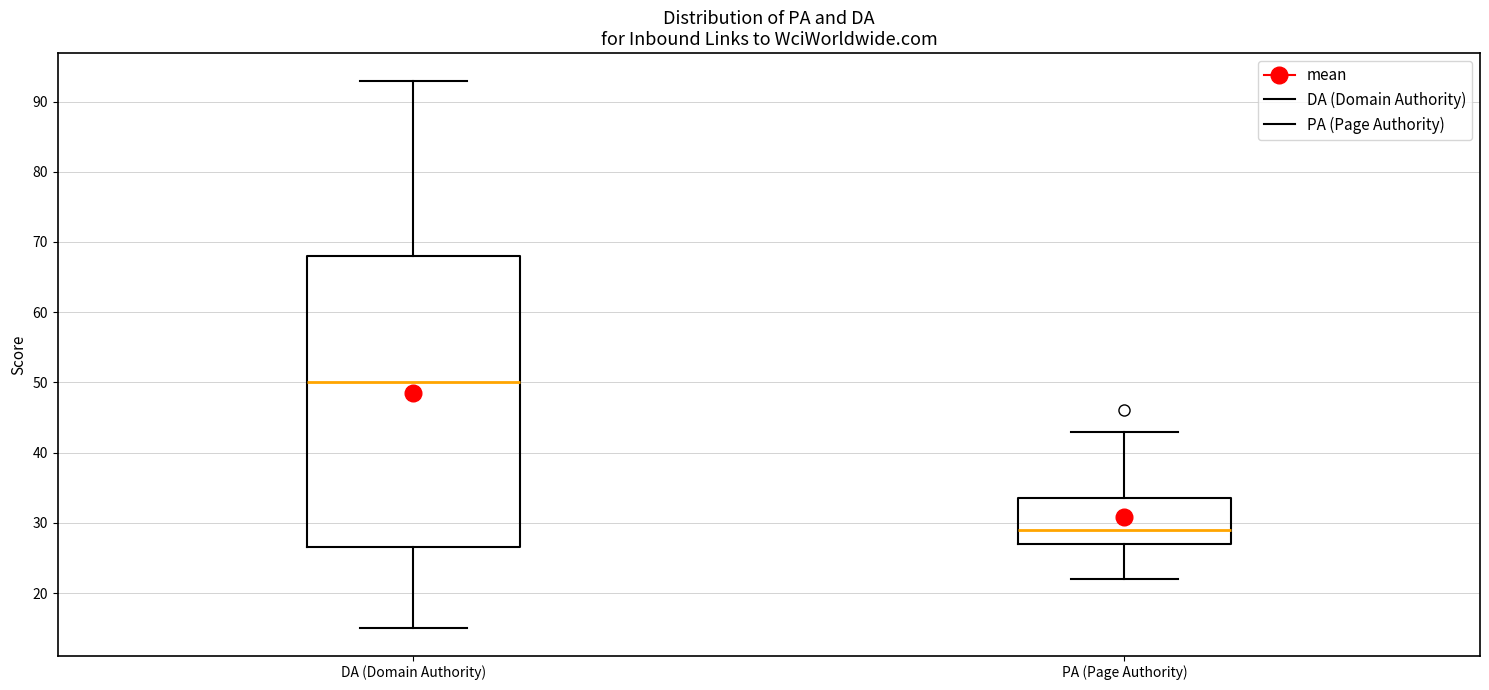

Where does the median line of the box for DA (Domain Authority) sit on the y-axis? The values are not printed on the chart, so give them approximately, as read against the axis.

50